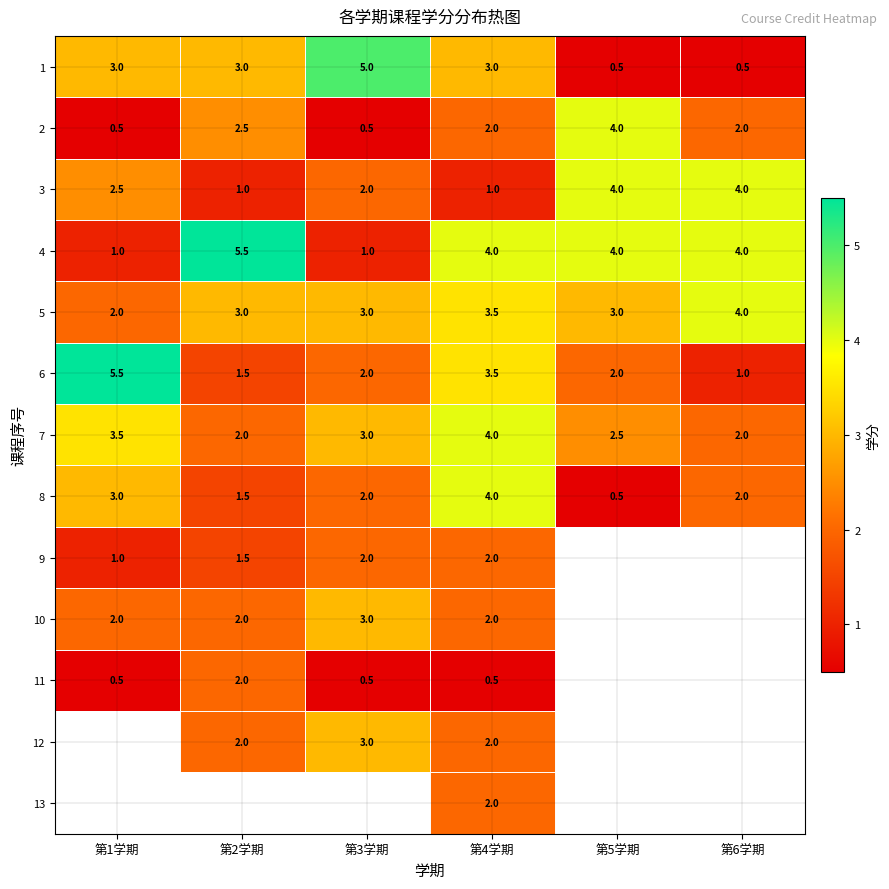

Is the value of 3 at 第2学期 greater than the value of 1 at 第5学期?

Yes